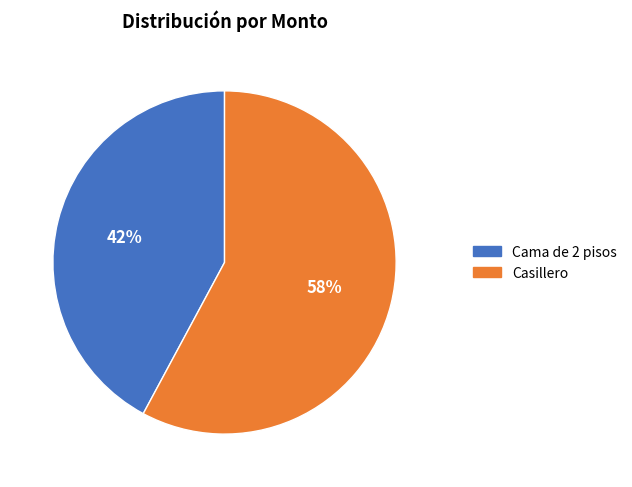

Count the number of slices in the pie.

2